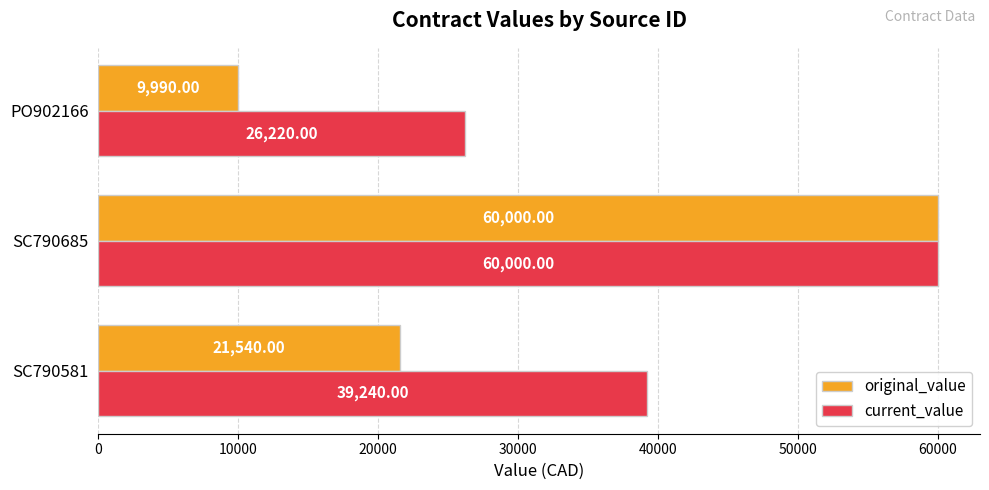

List the labels in order of original_value value, smallest first.

PO902166, SC790581, SC790685